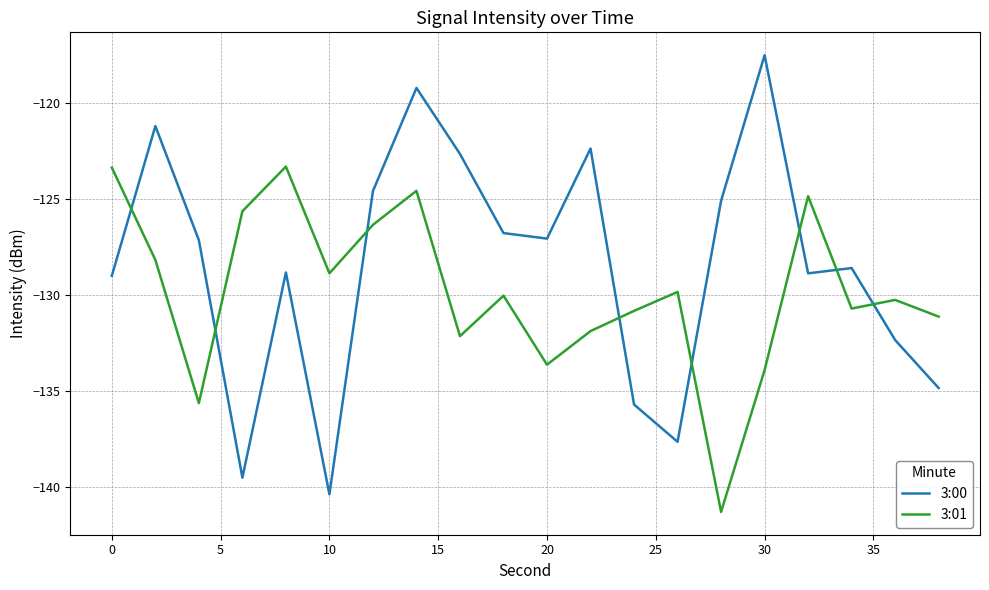

What is the maximum value for 3:01?

-123.3